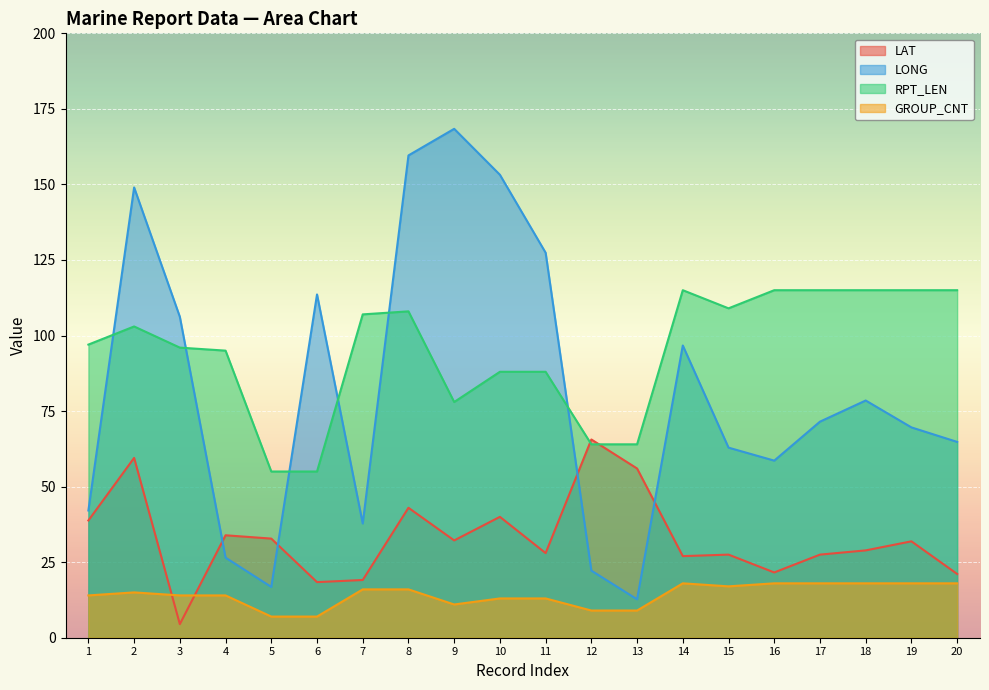

What is the spread (max minus min) of values at 15?

92.0